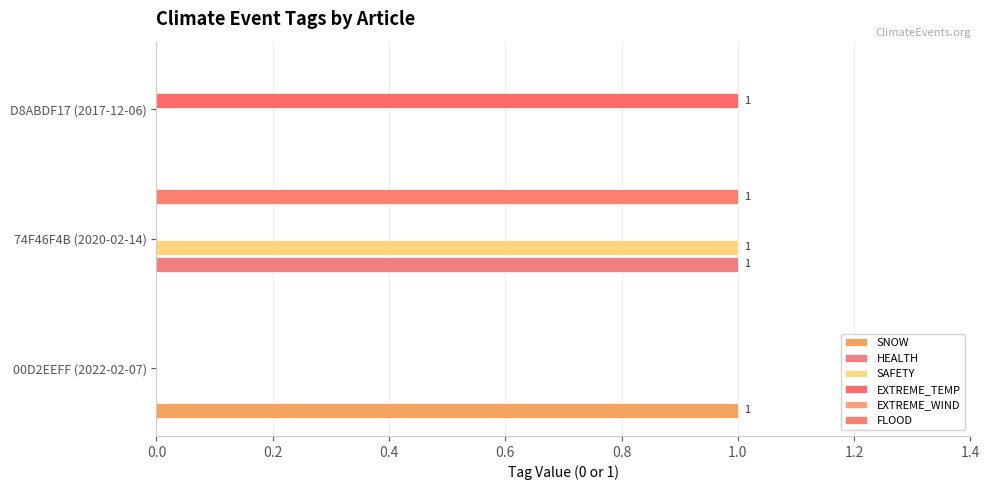

How many bars are there in total?

18